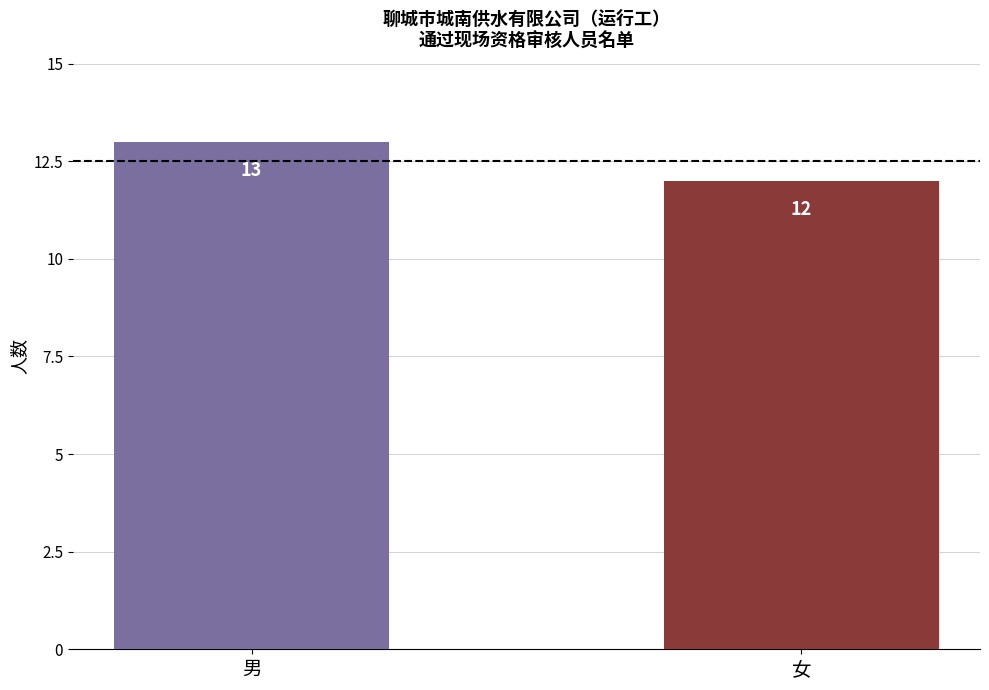

Which label corresponds to the largest value in the chart?

男